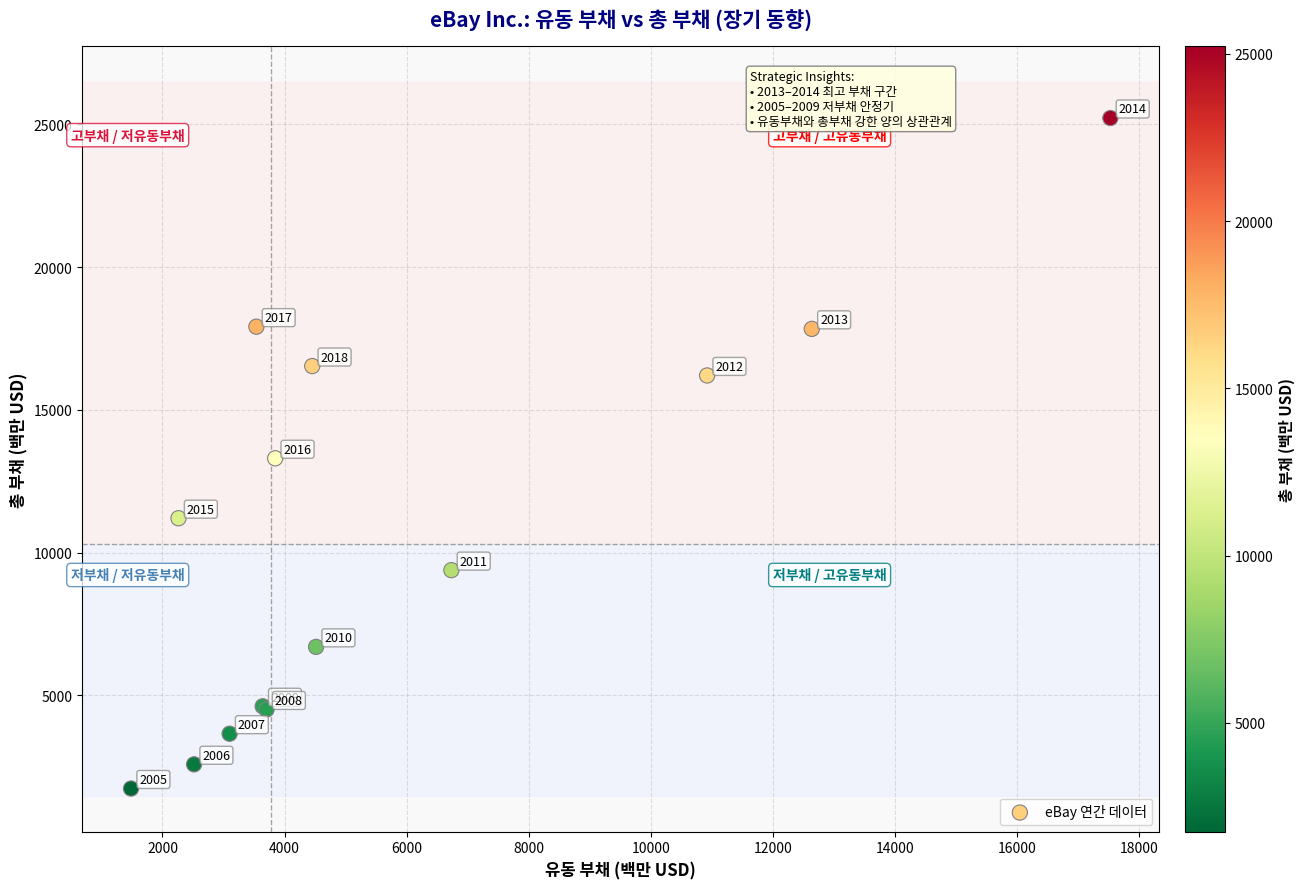

What Y value in the scatter plot is closest to 13483?

13308